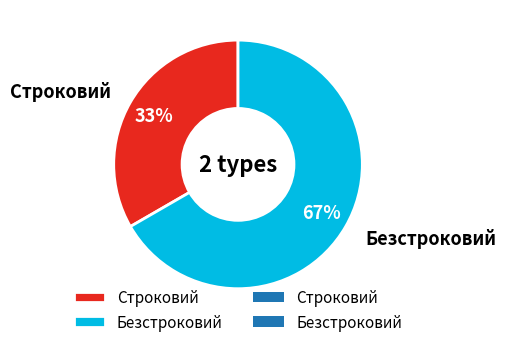

To the nearest percent, what is the average slice percentage?

50%